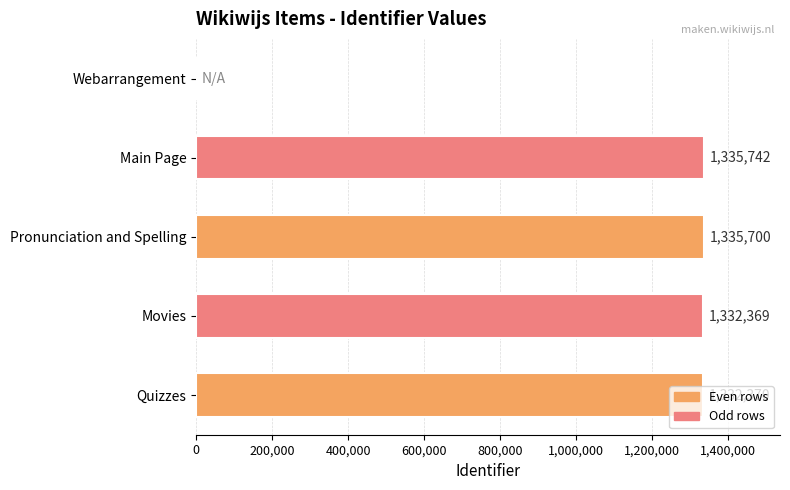

Approximately how many times larger is the value at Pronunciation and Spelling compared to Main Page?

1.0